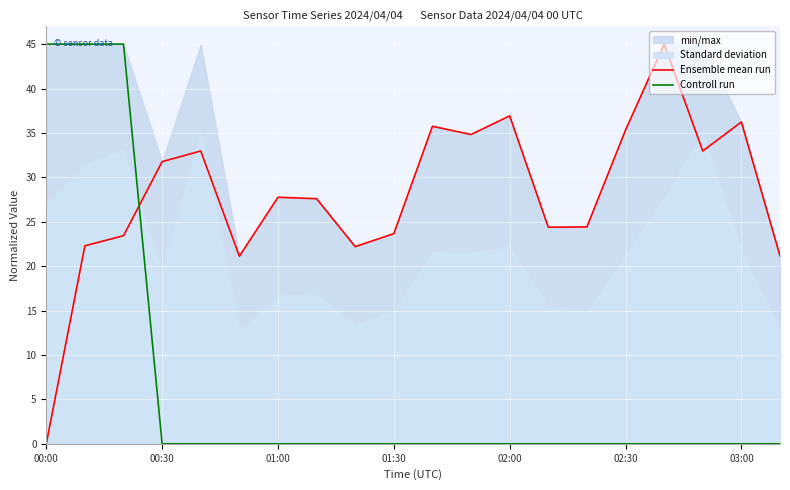

How many interior local valleys does the Ensemble mean run series have?

5